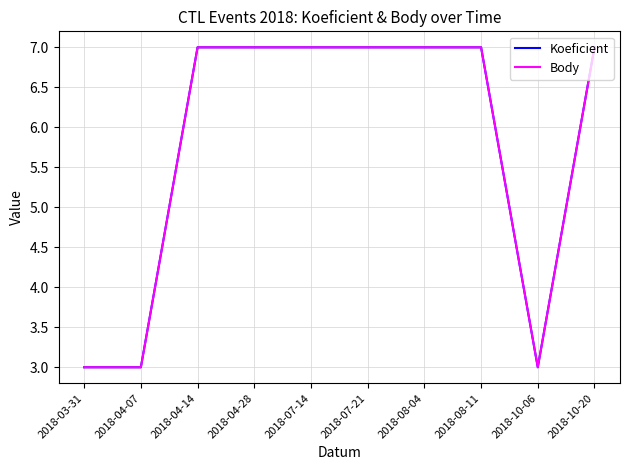

Reading left to right, list all the values displayed in this chart.

Koeficient: 2018-03-31=3	2018-04-07=3	2018-04-14=7	2018-04-28=7	2018-07-14=7	2018-07-21=7	2018-08-04=7	2018-08-11=7	2018-10-06=3	2018-10-20=7
Body: 2018-03-31=3	2018-04-07=3	2018-04-14=7	2018-04-28=7	2018-07-14=7	2018-07-21=7	2018-08-04=7	2018-08-11=7	2018-10-06=3	2018-10-20=7